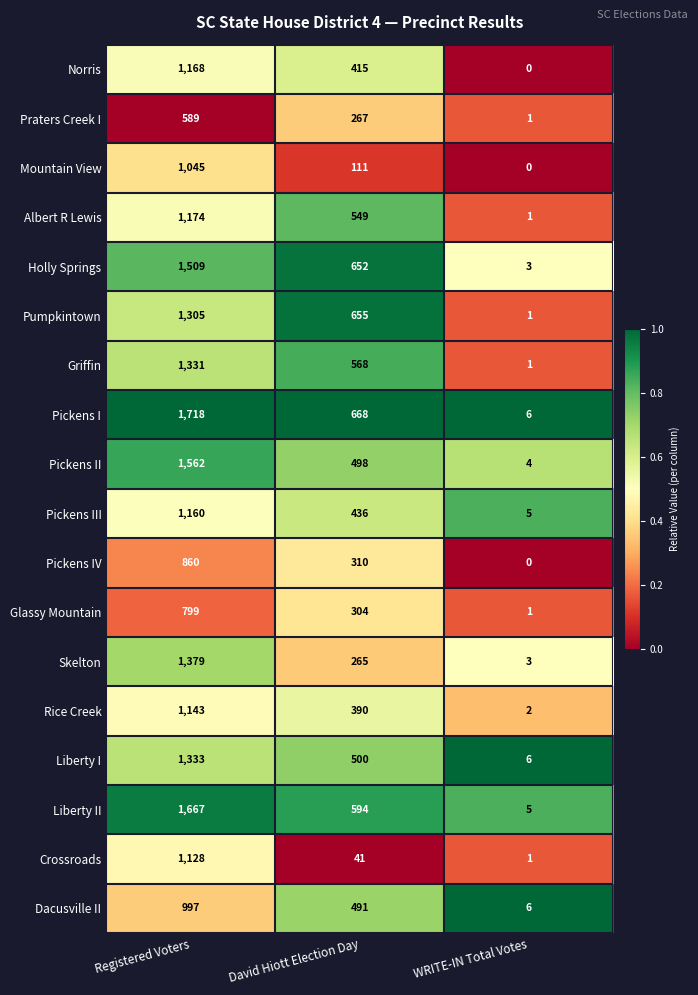

Count the Praters Creek I values in the range 1 to 589.

3